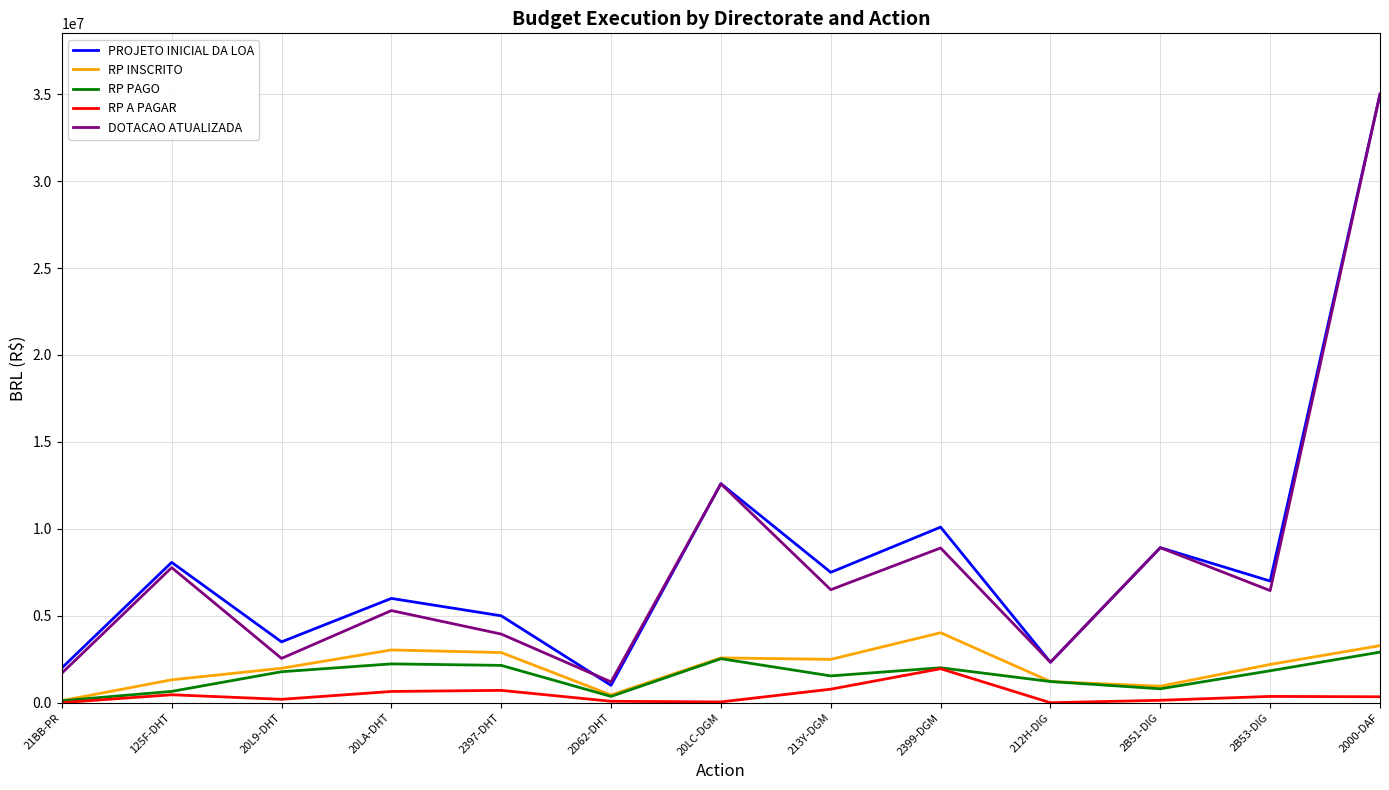

Which series changed the most between 20LA-DHT and 2B51-DIG?

DOTACAO ATUALIZADA